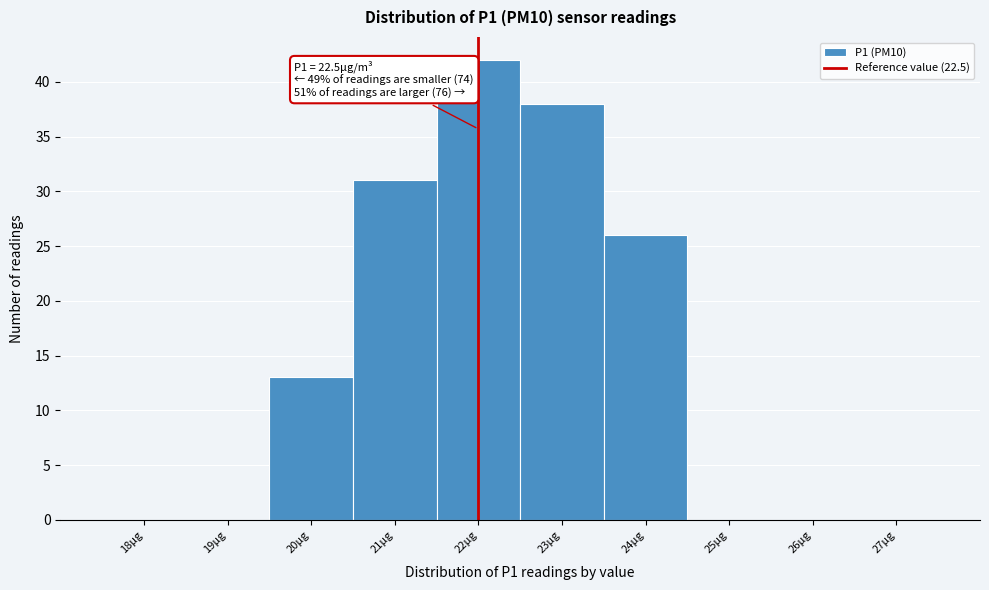

Reading left to right, what are all the values shown in this chart?

18μg=0	19μg=0	20μg=13	21μg=31	22μg=42	23μg=38	24μg=26	25μg=0	26μg=0	27μg=0